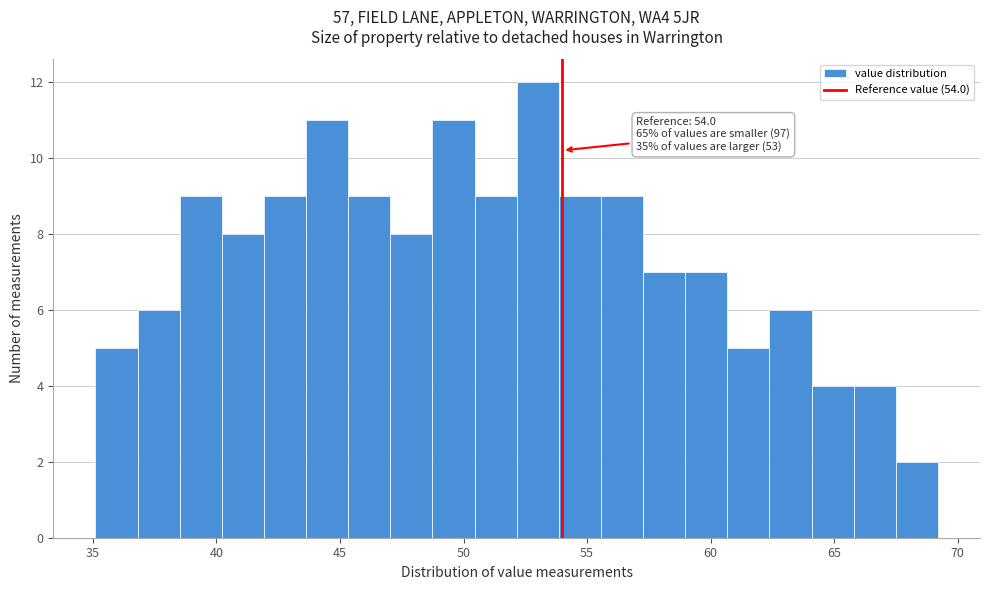

Around what value on the x-axis is the tallest bar? Give the approximate position of its centre, as read against the axis.

53.0